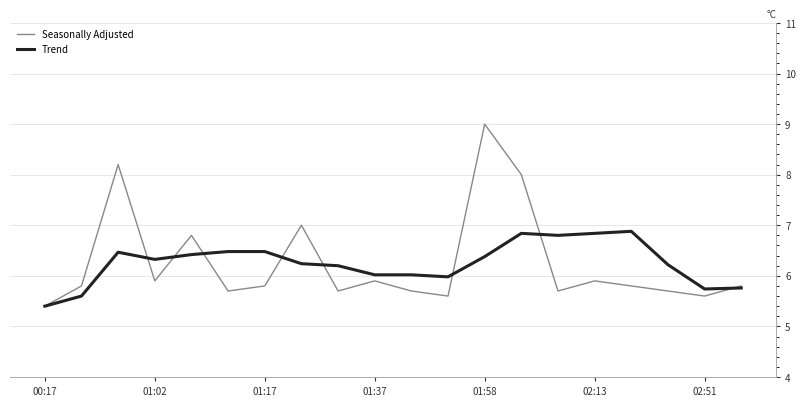

What is the difference between the maximum and second lowest values in the Seasonally Adjusted series?

3.4